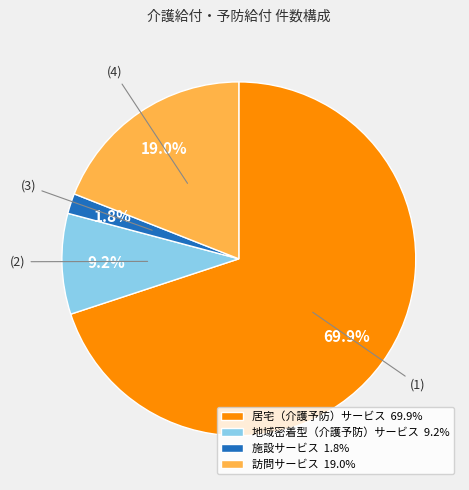

How many slices are in this pie chart?

4